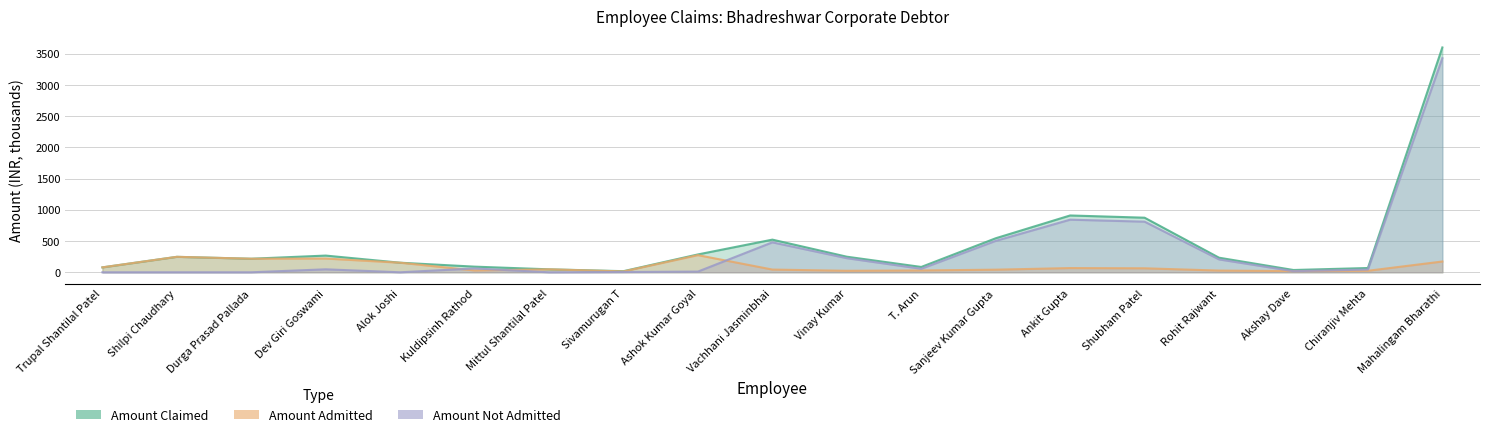

In Amount Not Admitted, how many points are higher than both neighbors (excluding endpoints)?

4